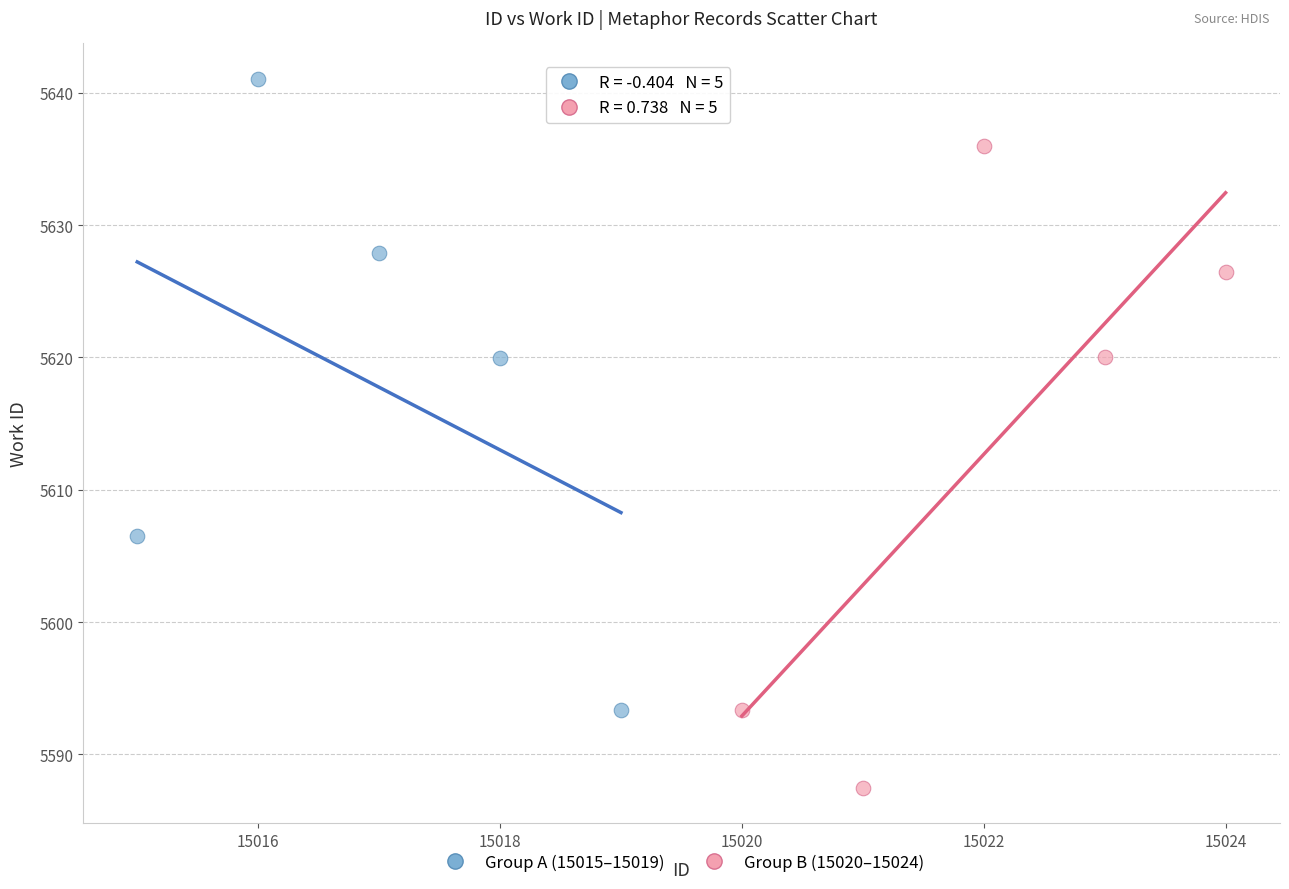

Which series contains the lowest Y value?

Group B (15020–15024)